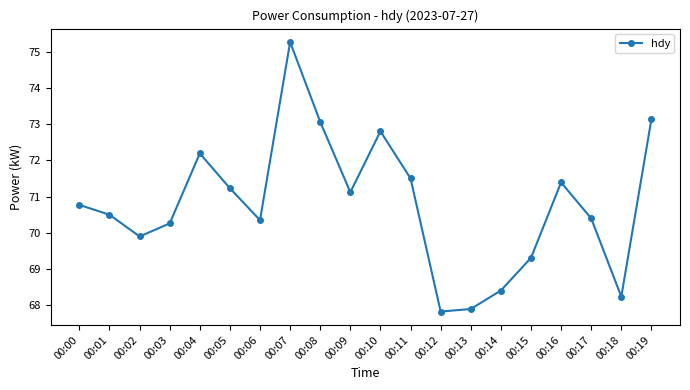

At which category does the data reach its first local valley?

00:02